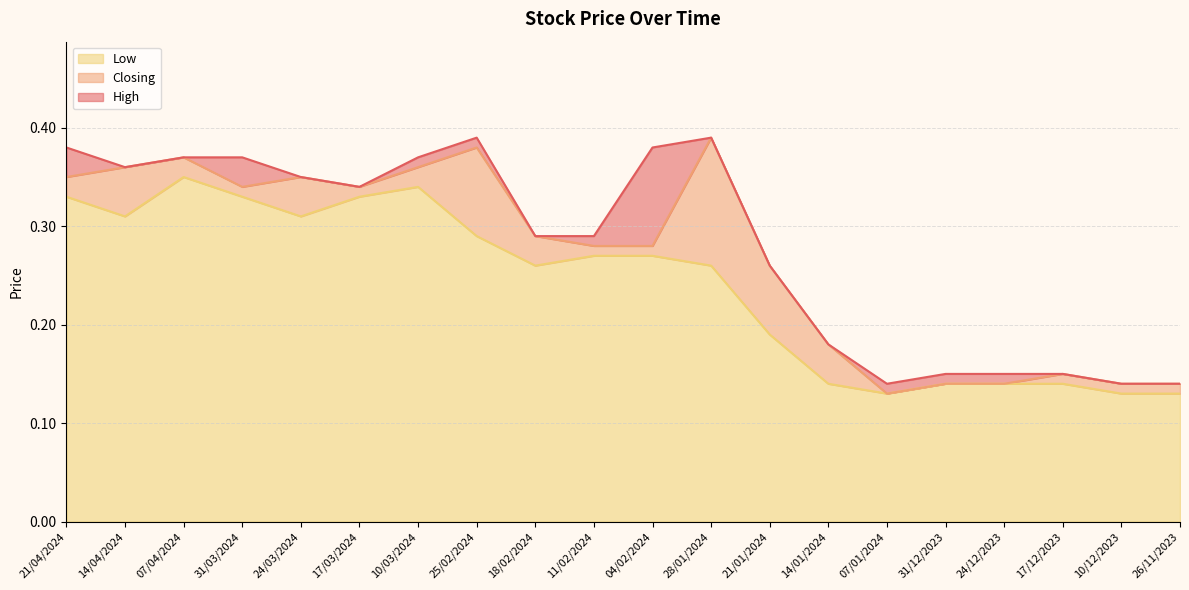

Between 14/01/2024 and 17/12/2023, which series saw the biggest shift?

High